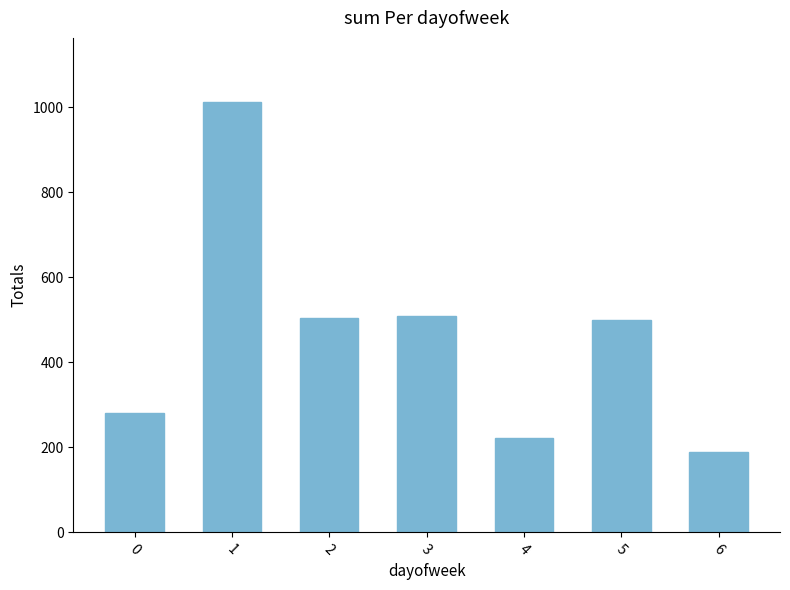

Are the bars grouped side by side (vs. stacked)?

No